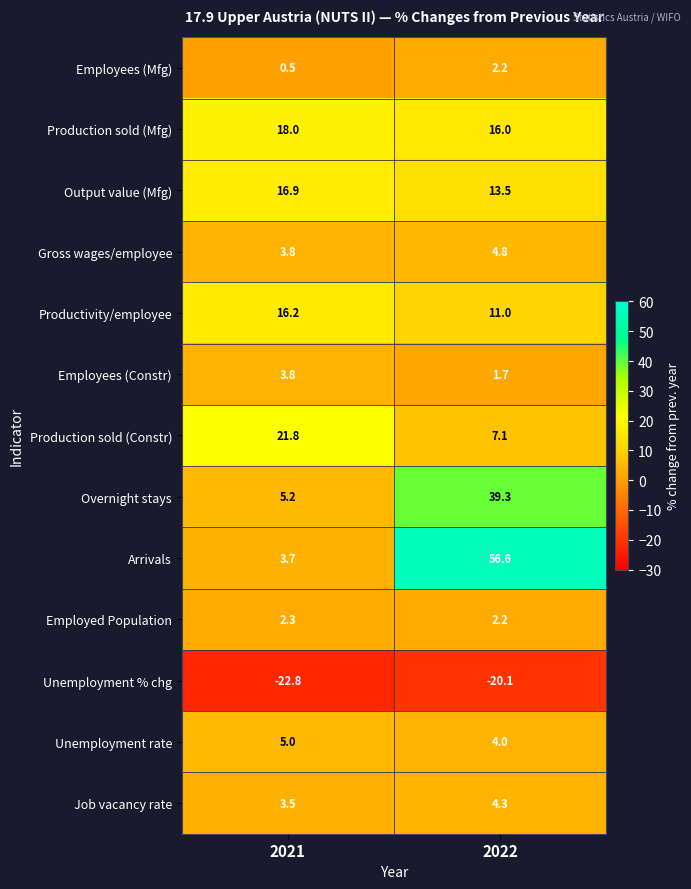

How many distinct data groups are displayed?

13